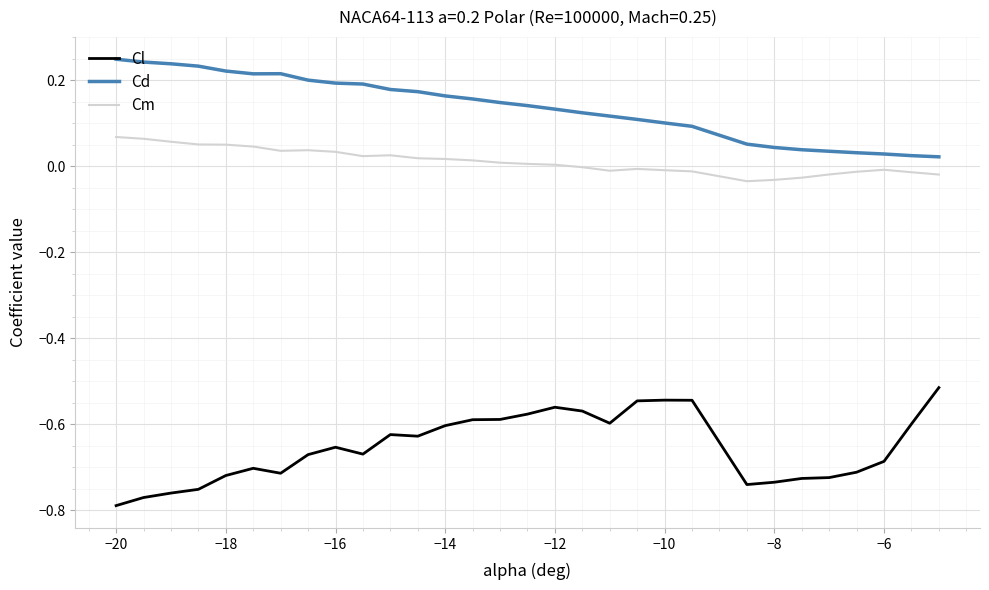

What is the difference between the maximum and minimum values in the Cl series?

0.3